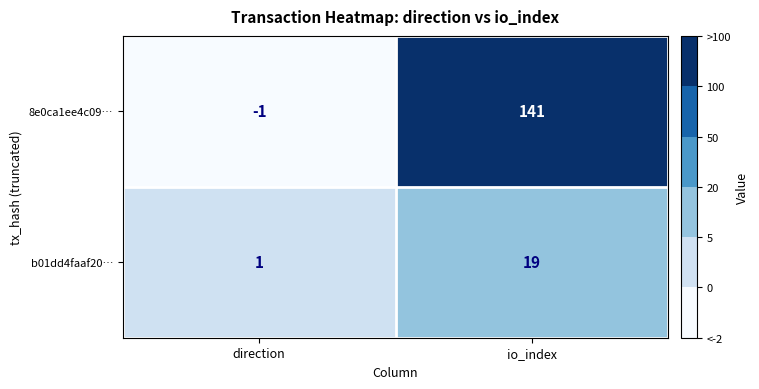

At io_index, list the series in order from largest to smallest.

8e0ca1ee4c09…, b01dd4faaf20…